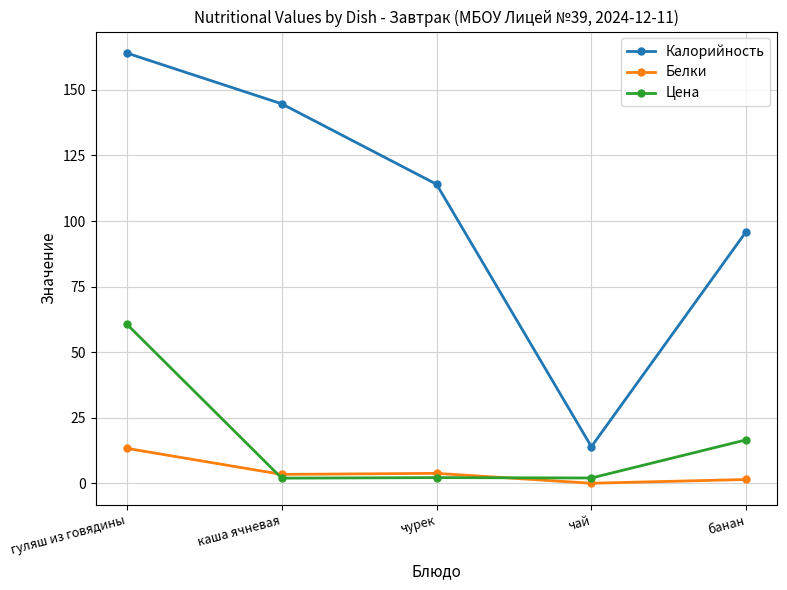

At which category is the sum across all series the highest?

гуляш из говядины